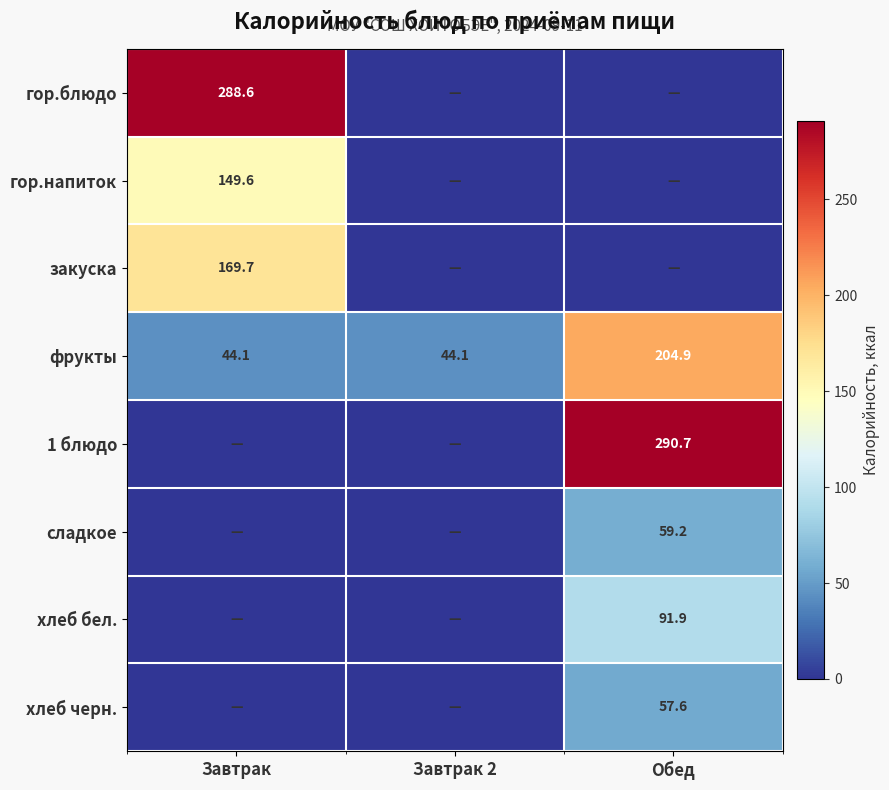

True or false: фрукты has a value of 73.1 at Завтрак.

False